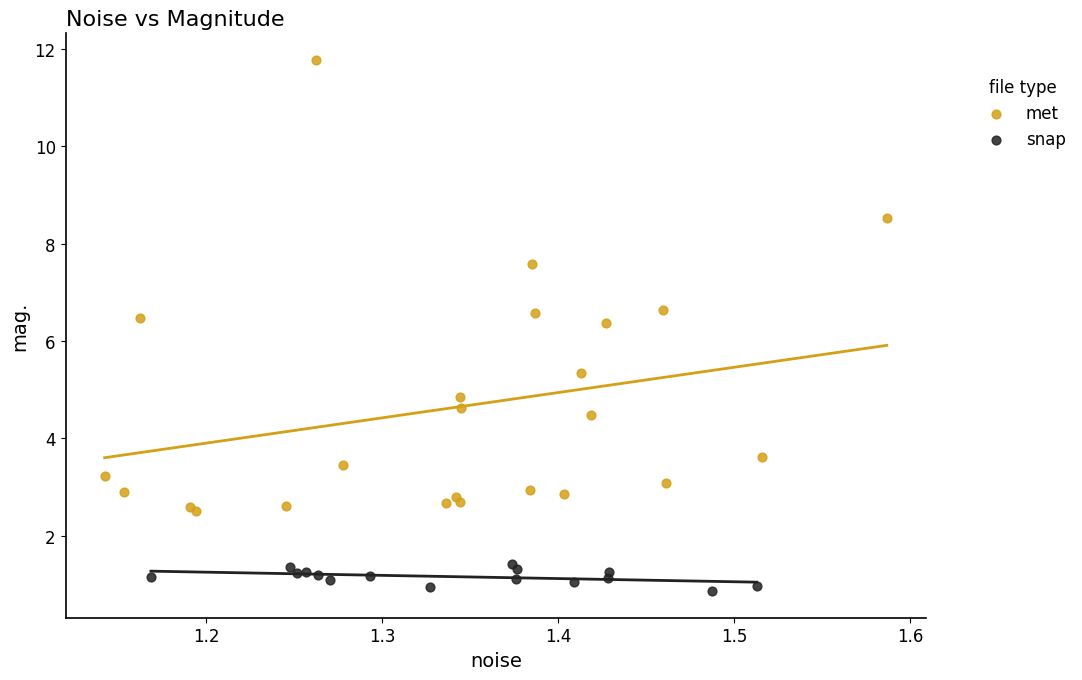

Which series has the largest Y range (max minus min)?

met